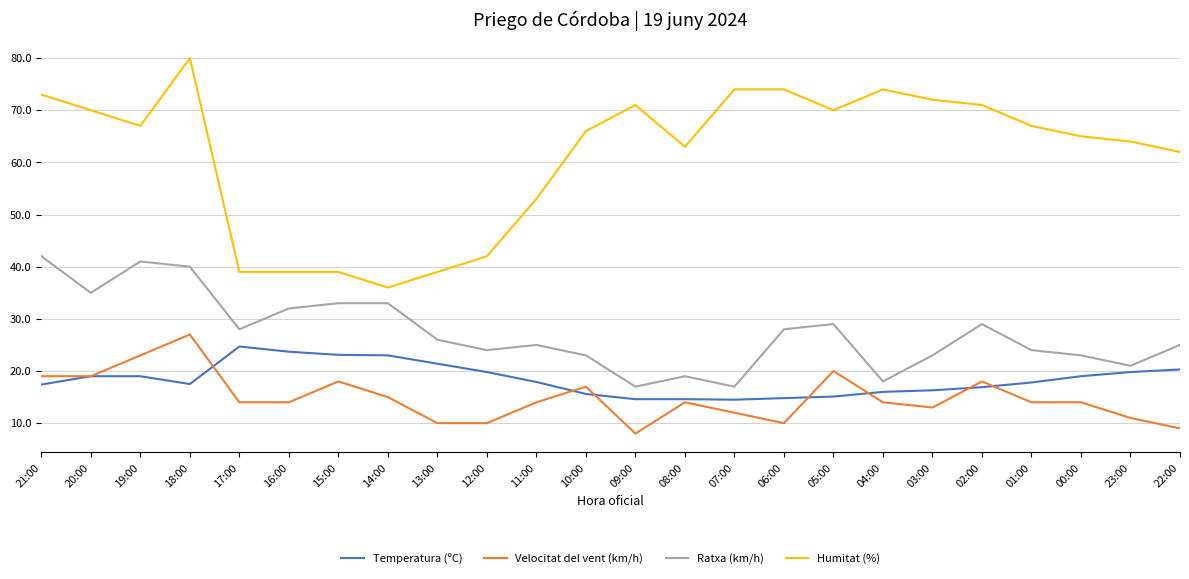

What are all the series names shown in the legend?

Temperatura (ºC), Velocitat del vent (km/h), Ratxa (km/h), Humitat (%)